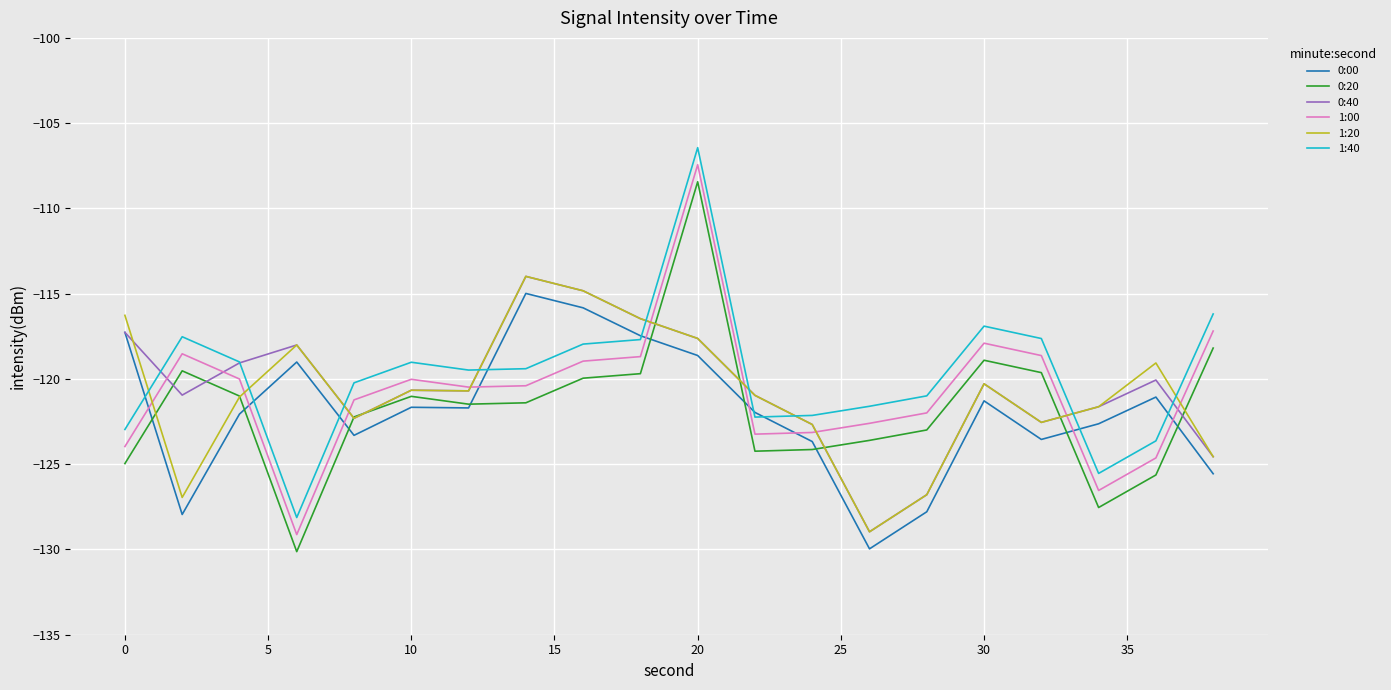

What is the highest value of the 1:40 series?

-106.4